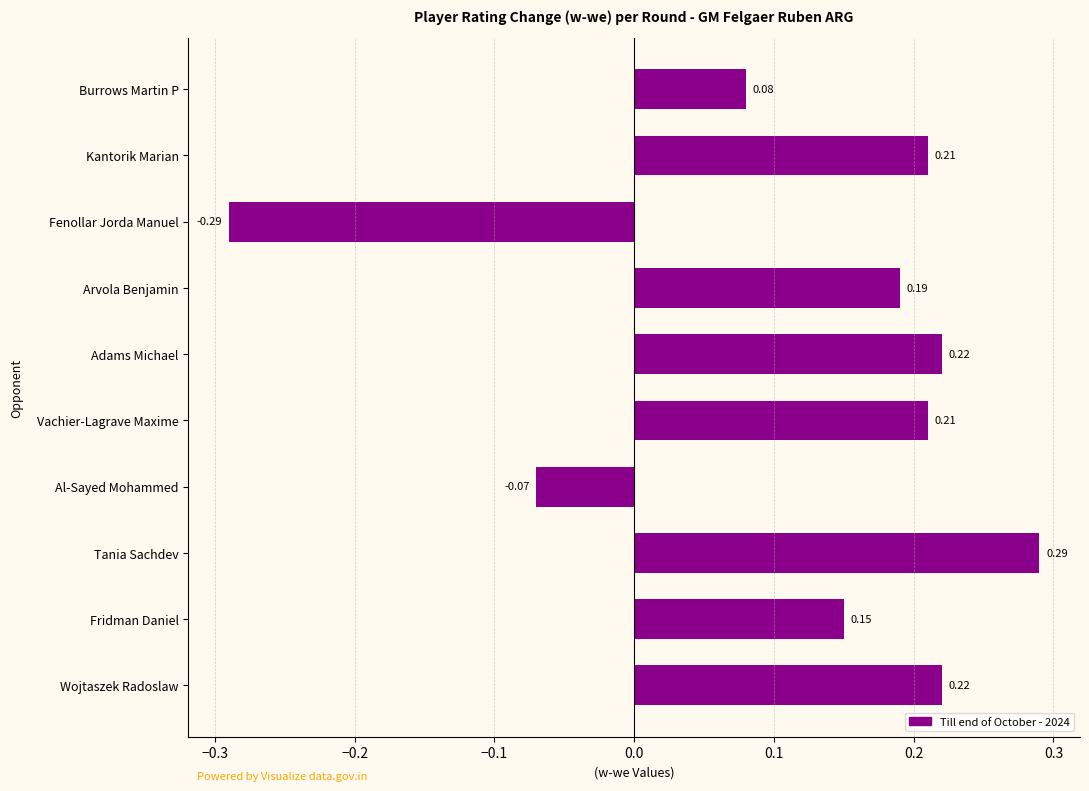

What is the label of the 5th bar from the top?

Adams Michael